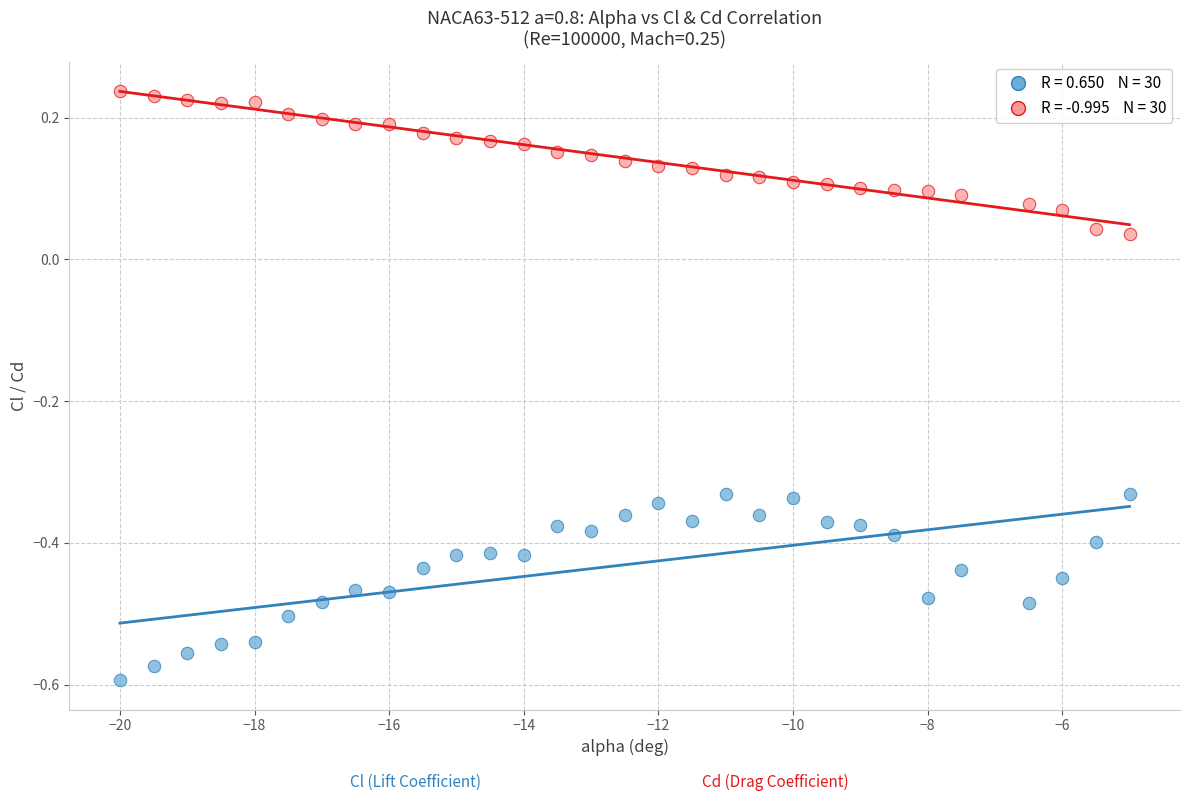

Across all data points, what is the range of Y values (max minus min)?

0.8